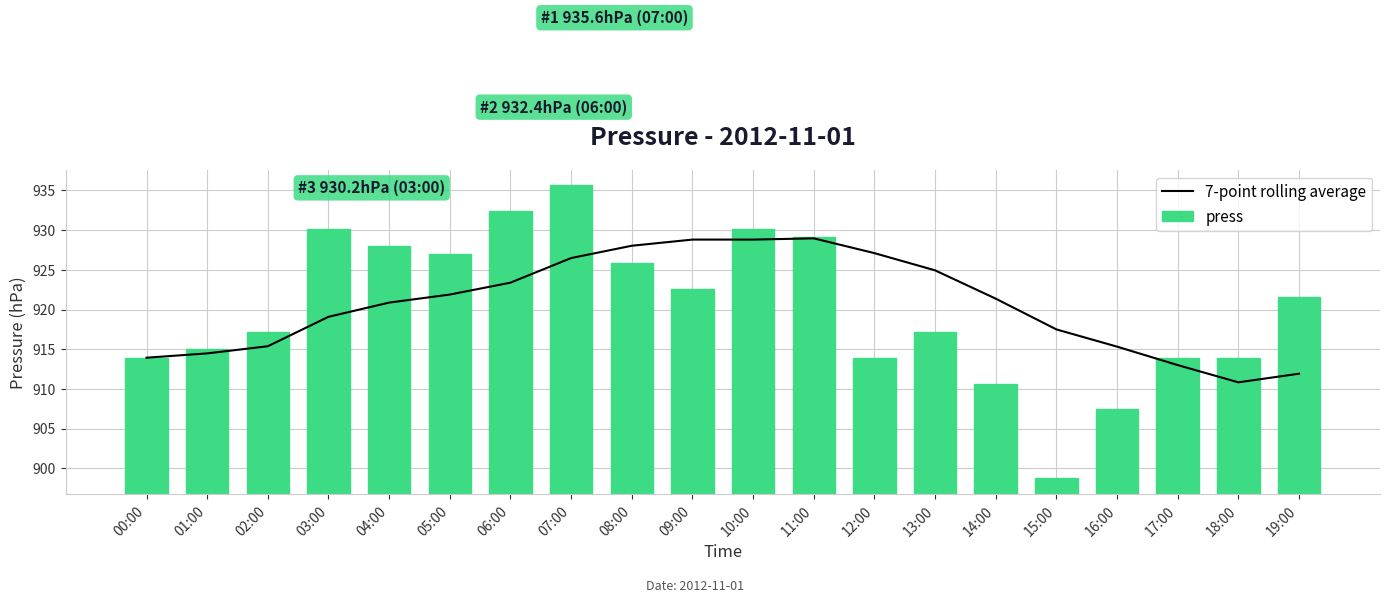

What is the difference between the maximum and minimum values in the press series?

36.9